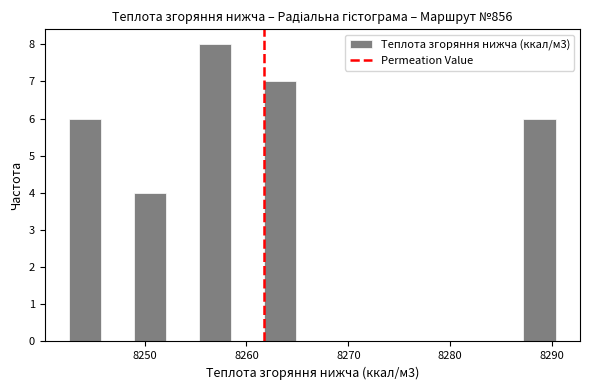

Around what value on the x-axis is the tallest bar? Give the approximate position of its centre, as read against the axis.

8257